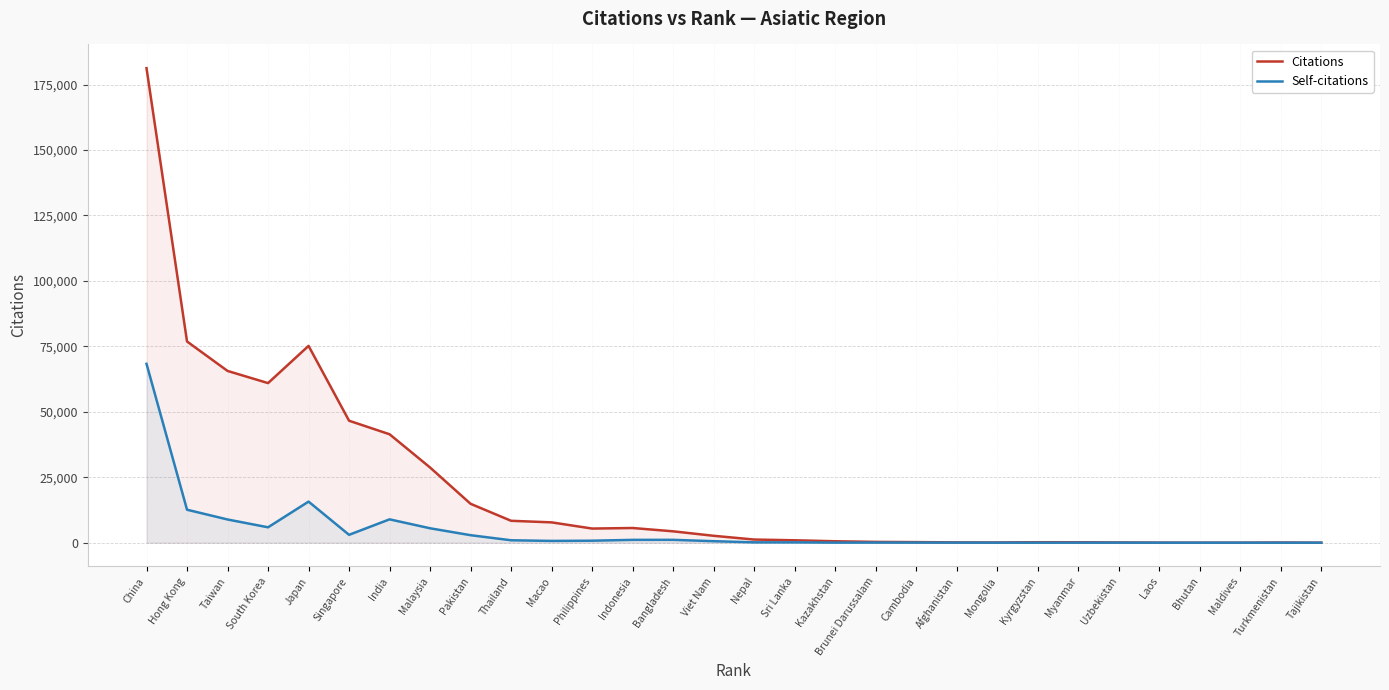

At which category does the chart reach its peak across all series?

China